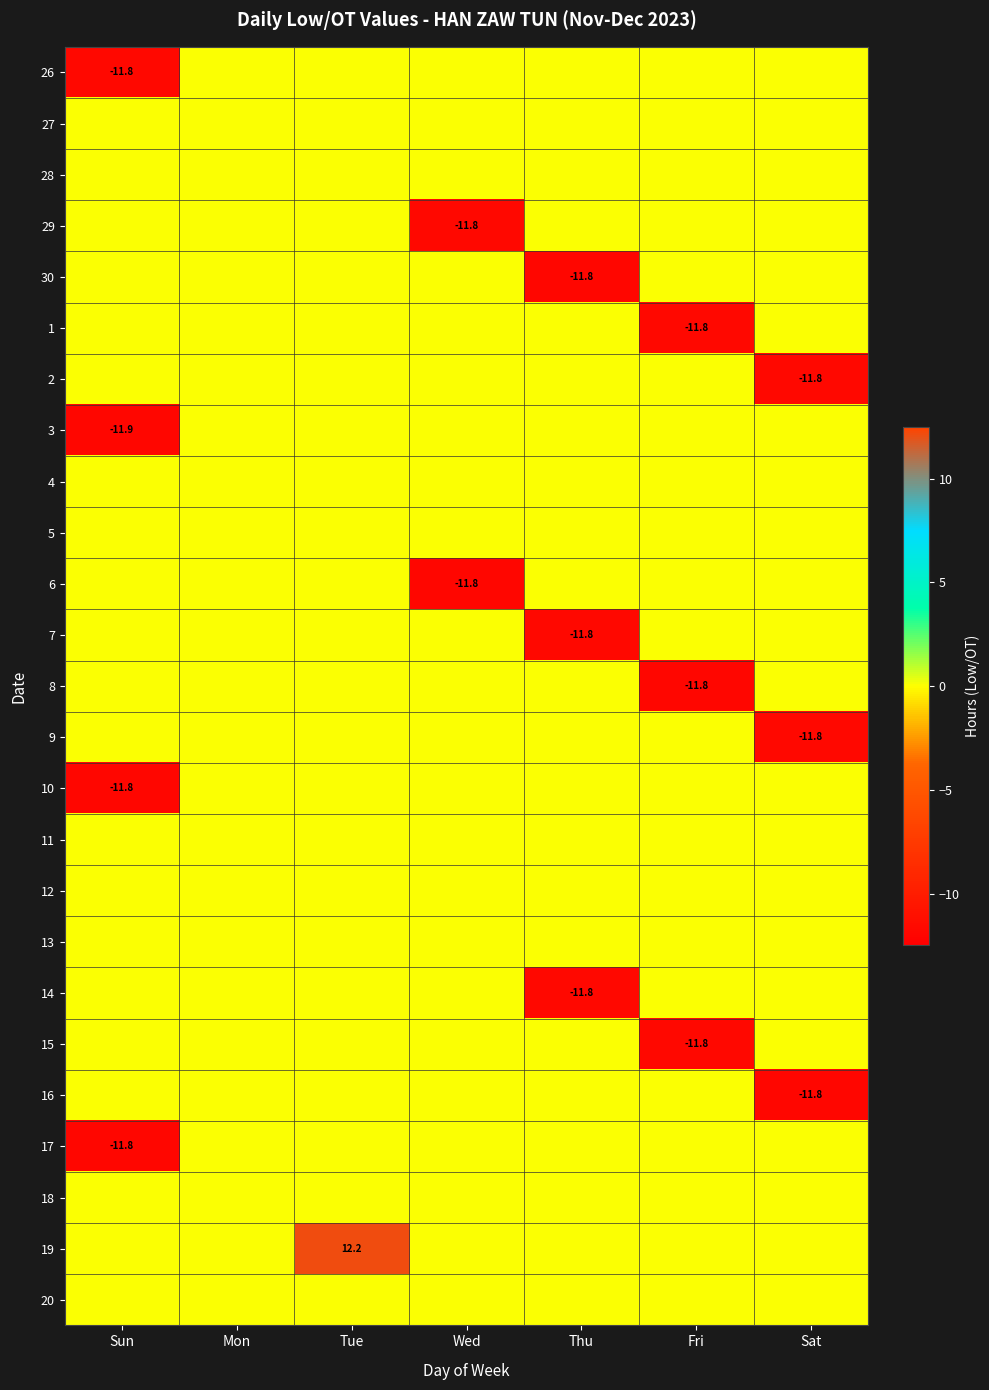

At which category does the chart reach its peak across all series?

Tue